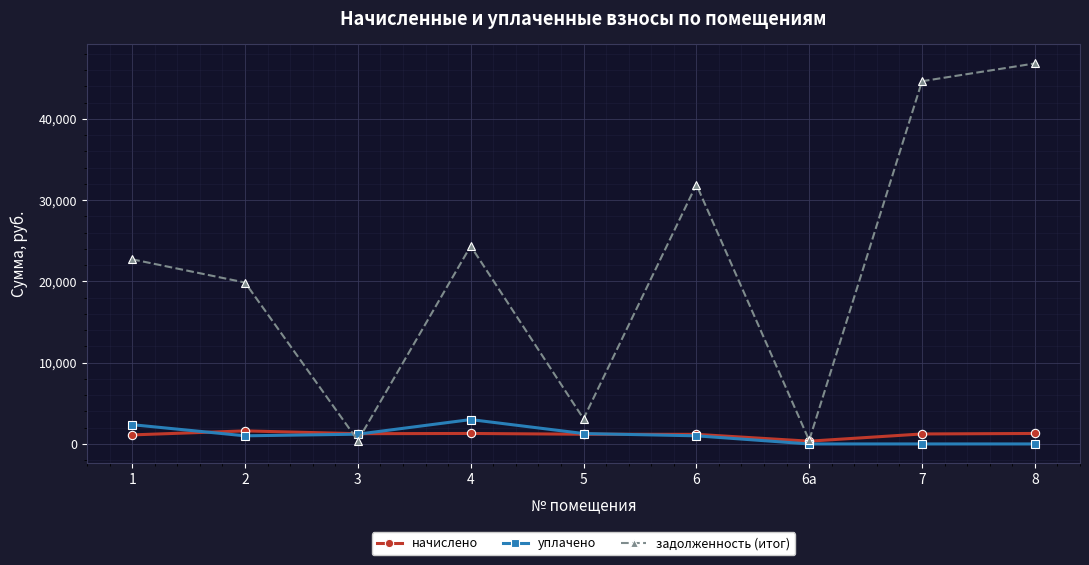

What is the difference between the задолженность (итог) values at 4 and 5?

21260.3